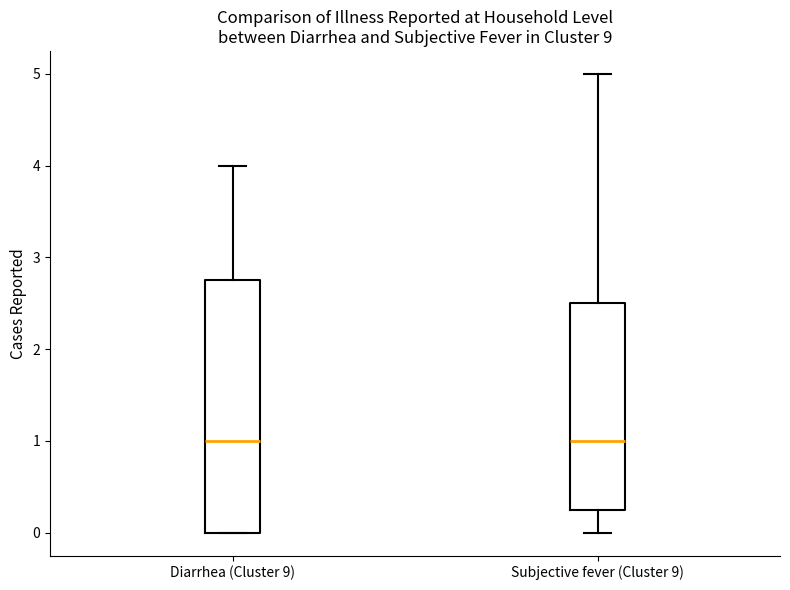

Where does the lower whisker of the box for Subjective fever (Cluster 9) end on the y-axis? The values are not printed on the chart, so give them approximately, as read against the axis.

0.0